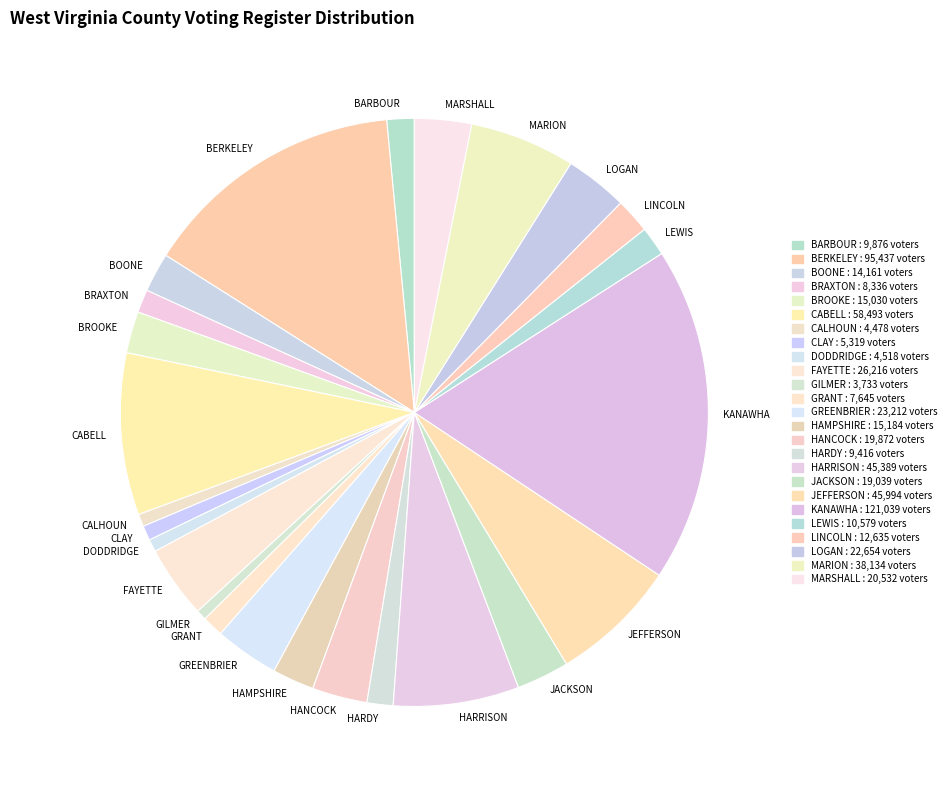

Approximately how many times larger is the value at JEFFERSON compared to DODDRIDGE?

10.2